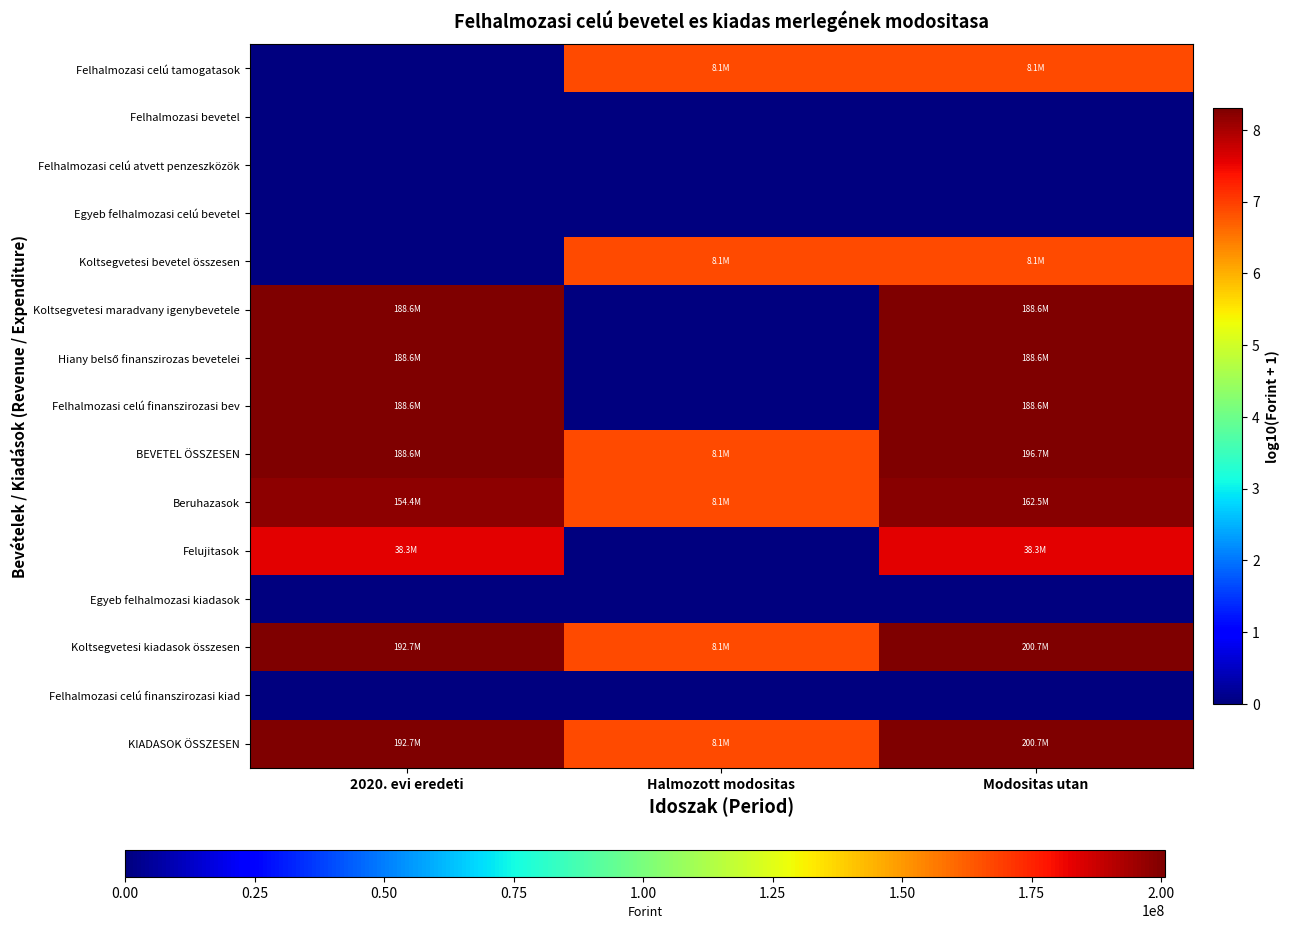

At how many categories does at least one series exceed 4?

3